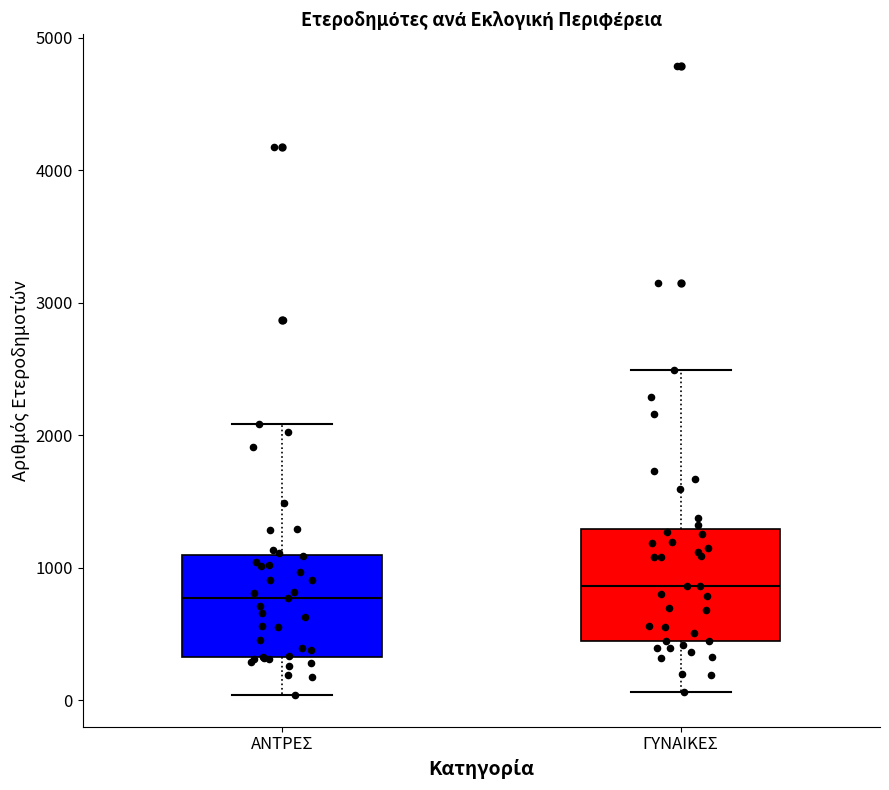

Reading left to right, read every box against the y-axis: the position of its median line, the range the box covers, and the ends of its whiskers. The values are not printed on the chart, so give them approximately, as read against the axis.

ΑΝΤΡΕΣ: median 800, box 300 to 1100, whiskers 0 to 2100
ΓΥΝΑΙΚΕΣ: median 900, box 400 to 1300, whiskers 100 to 2500